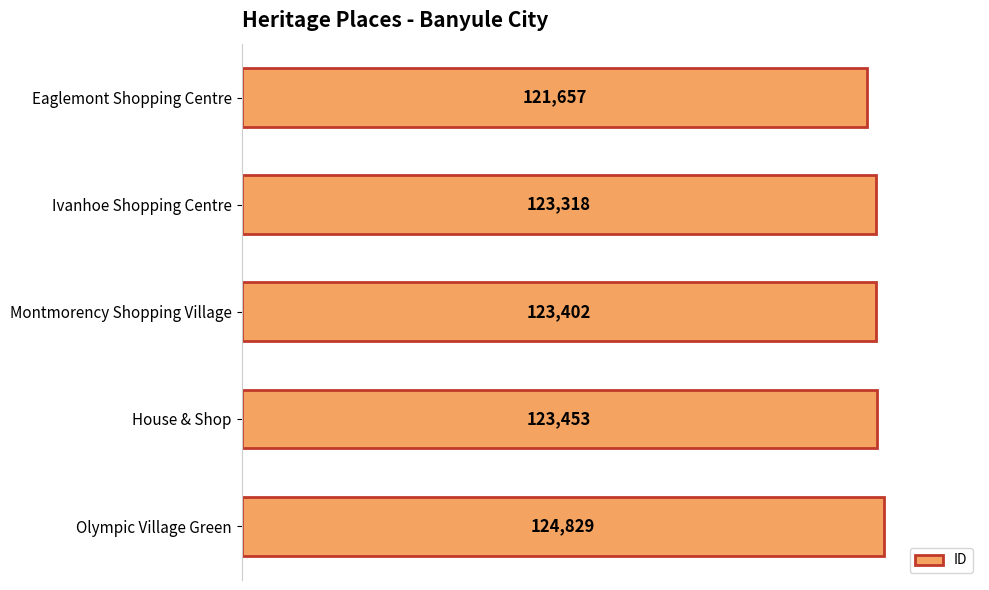

How many bars are there in total?

5